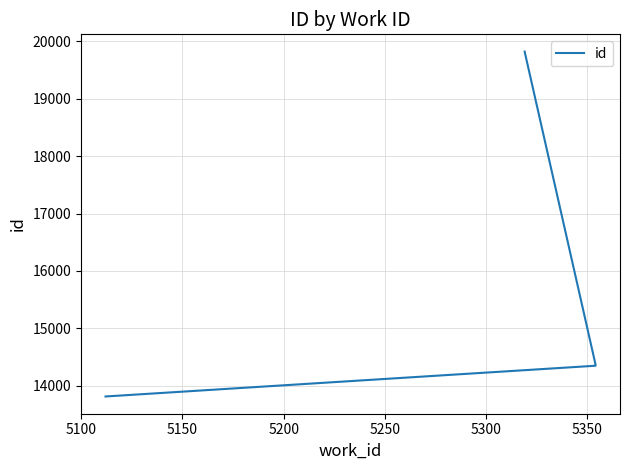

Reading left to right, extract all data points from this chart.

13810	14346	14358	14367	14370	19822	19823